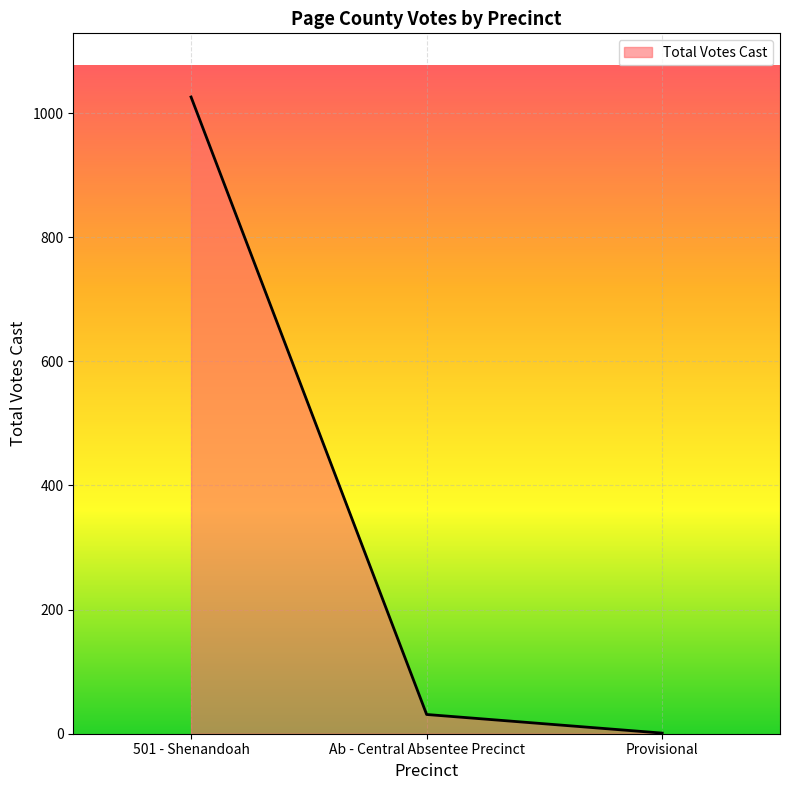

The chart shows a value of 31 at Ab - Central Absentee Precinct. True or false?

True